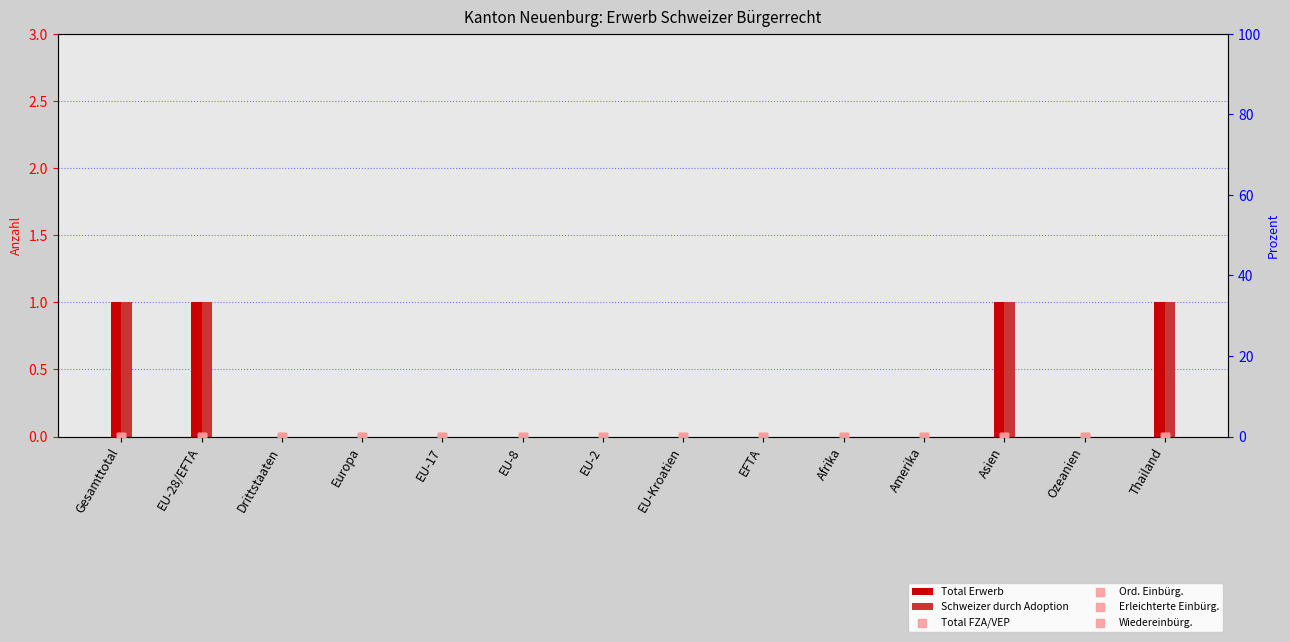

Which series has the widest spread of Y values?

Total Erwerb